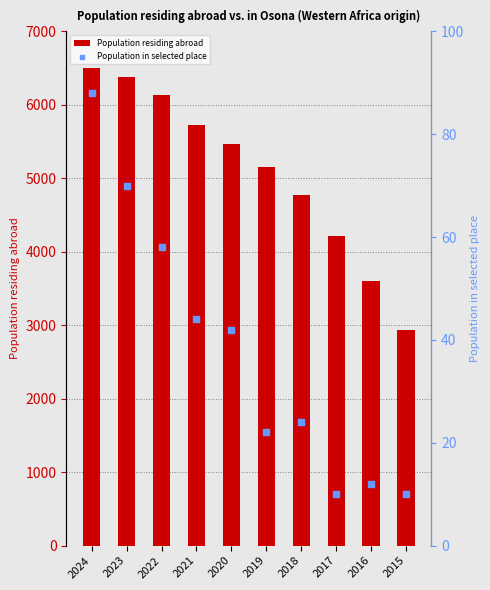

Which series contains the lowest Y value?

Population in selected place